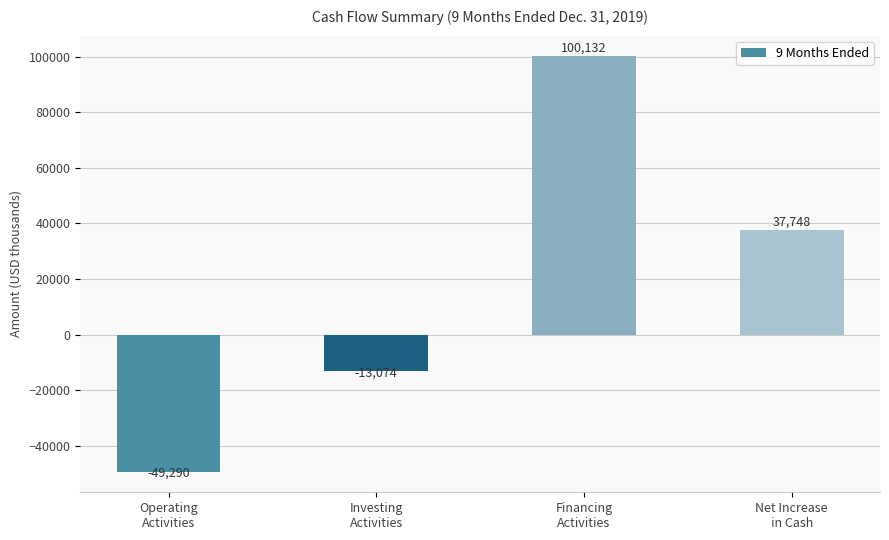

List the labels in order of value, smallest first.

Operating
Activities, Investing
Activities, Net Increase
in Cash, Financing
Activities